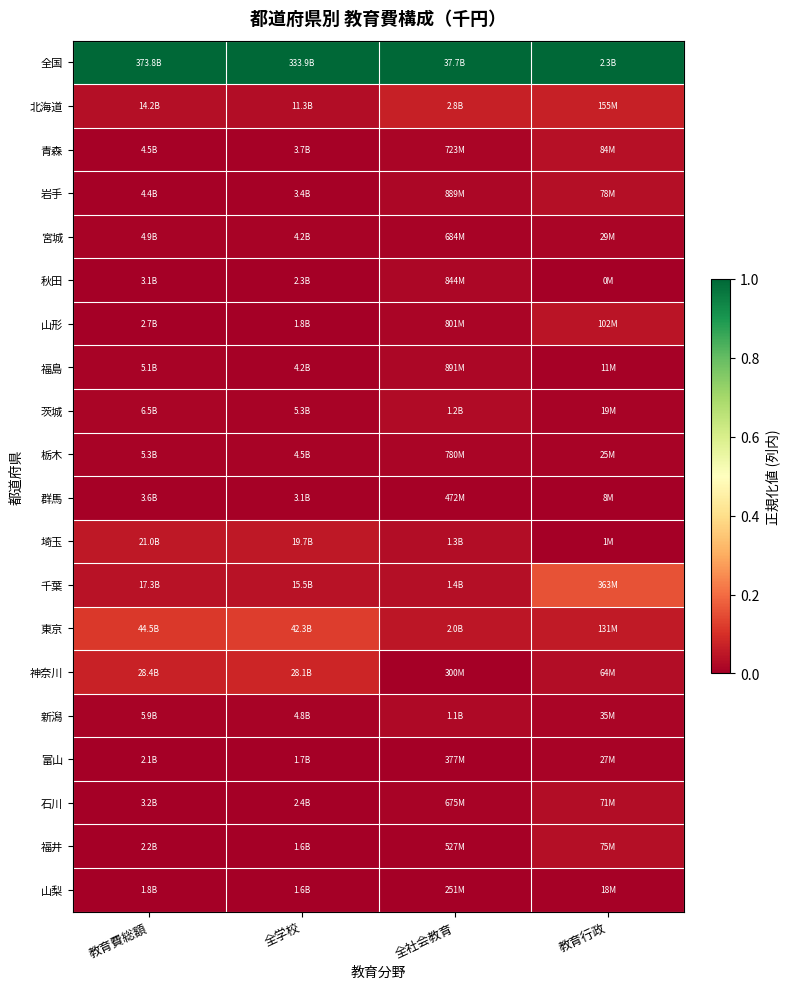

Reading left to right, list all the values displayed in this chart.

全国: 教育費総額=1.0	全学校=1.0	全社会教育=1.0	教育行政=1.0
北海道: 教育費総額=0.0	全学校=0.0	全社会教育=0.1	教育行政=0.1
青森: 教育費総額=0.0	全学校=0.0	全社会教育=0.0	教育行政=0.0
岩手: 教育費総額=0.0	全学校=0.0	全社会教育=0.0	教育行政=0.0
宮城: 教育費総額=0.0	全学校=0.0	全社会教育=0.0	教育行政=0.0
秋田: 教育費総額=0.0	全学校=0.0	全社会教育=0.0	教育行政=0.0
山形: 教育費総額=0.0	全学校=0.0	全社会教育=0.0	教育行政=0.0
福島: 教育費総額=0.0	全学校=0.0	全社会教育=0.0	教育行政=0.0
茨城: 教育費総額=0.0	全学校=0.0	全社会教育=0.0	教育行政=0.0
栃木: 教育費総額=0.0	全学校=0.0	全社会教育=0.0	教育行政=0.0
群馬: 教育費総額=0.0	全学校=0.0	全社会教育=0.0	教育行政=0.0
埼玉: 教育費総額=0.1	全学校=0.1	全社会教育=0.0	教育行政=0.0
千葉: 教育費総額=0.0	全学校=0.0	全社会教育=0.0	教育行政=0.2
東京: 教育費総額=0.1	全学校=0.1	全社会教育=0.0	教育行政=0.1
神奈川: 教育費総額=0.1	全学校=0.1	全社会教育=0.0	教育行政=0.0
新潟: 教育費総額=0.0	全学校=0.0	全社会教育=0.0	教育行政=0.0
富山: 教育費総額=0.0	全学校=0.0	全社会教育=0.0	教育行政=0.0
石川: 教育費総額=0.0	全学校=0.0	全社会教育=0.0	教育行政=0.0
福井: 教育費総額=0.0	全学校=0.0	全社会教育=0.0	教育行政=0.0
山梨: 教育費総額=0.0	全学校=0.0	全社会教育=0.0	教育行政=0.0